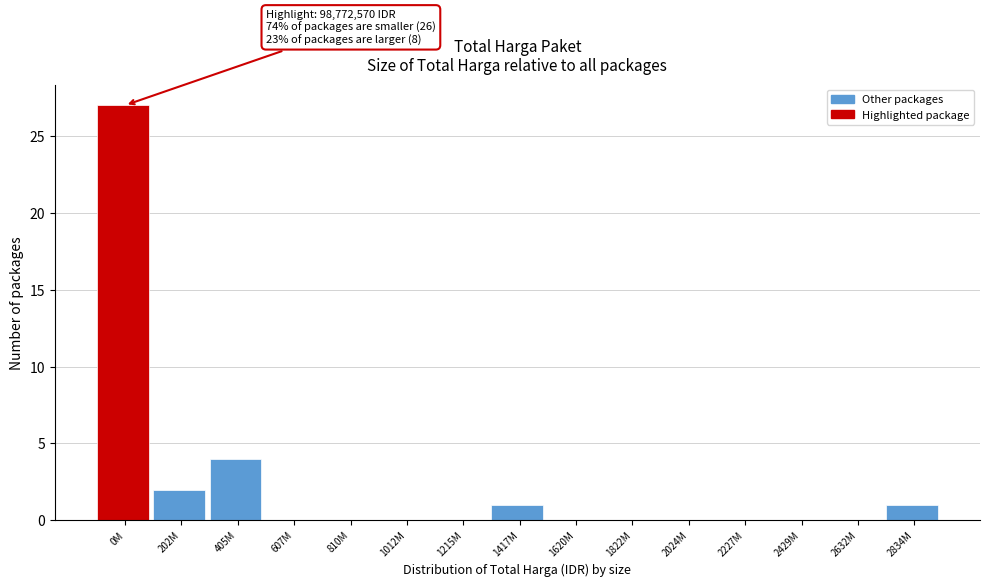

Reading right to left, what are all the values shown in this chart?

2834M=1	2632M=0	2429M=0	2227M=0	2024M=0	1822M=0	1620M=0	1417M=1	1215M=0	1012M=0	810M=0	607M=0	405M=4	202M=2	0M=27